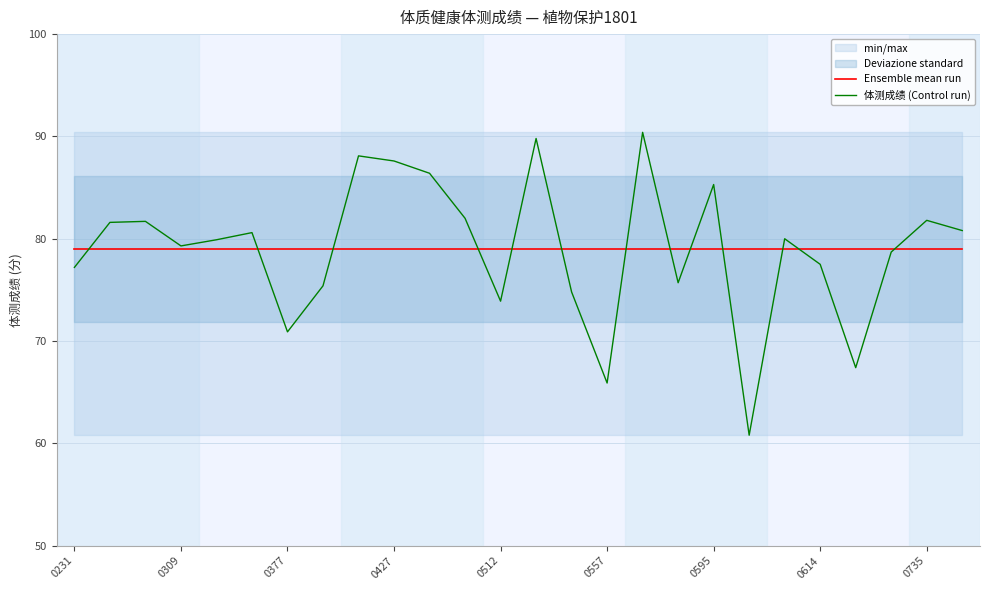

How many times do 体测成绩 (Control run) and Ensemble mean run cross each other?

13